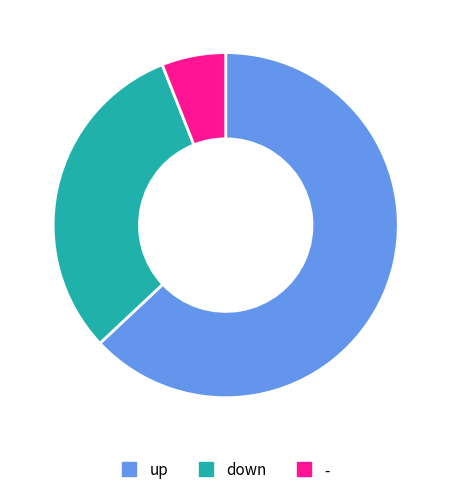

Do up and - together represent more than half of the pie?

Yes